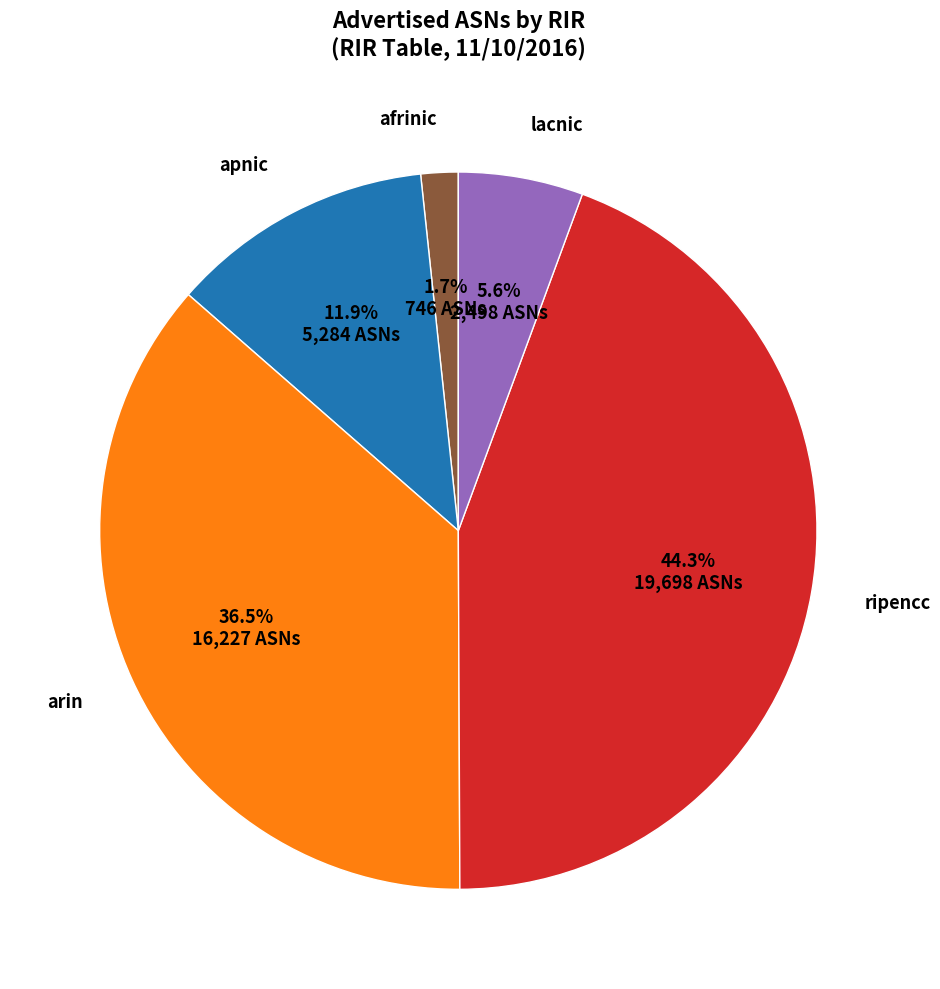

Does any single category account for the majority?

No